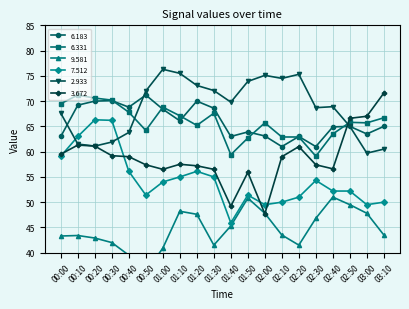

What is the difference between the highest and lowest values at 01:00?

35.4